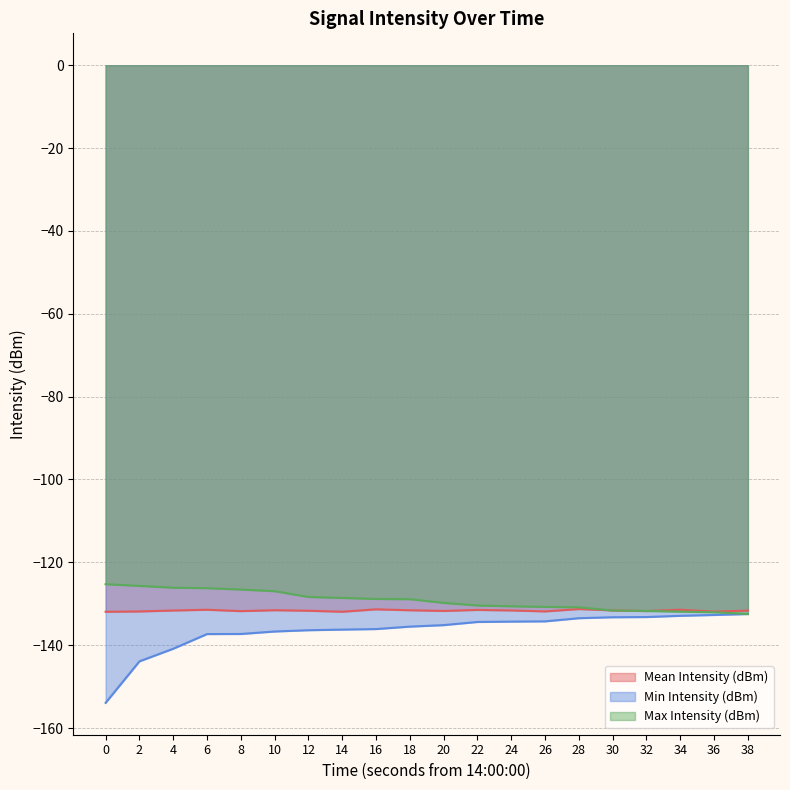

What is the lowest value of the Max Intensity (dBm) series?

-132.5